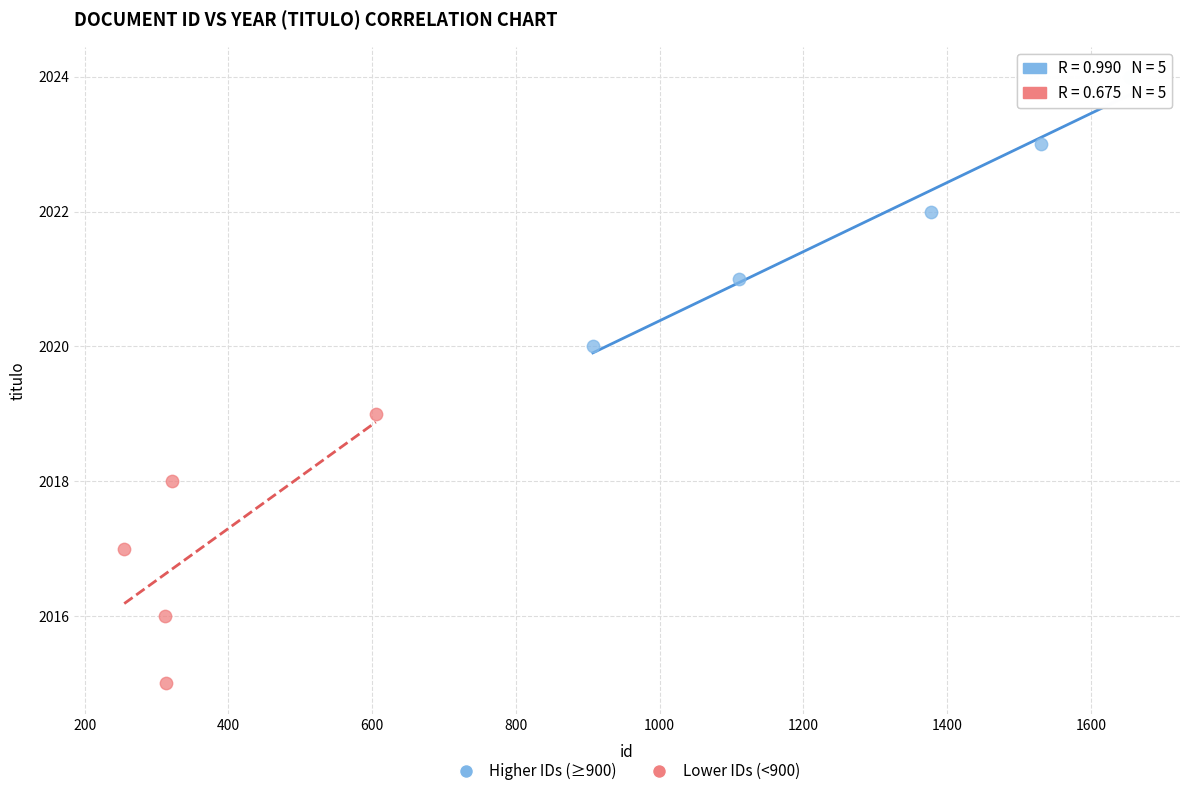

Which series reaches the maximum Y coordinate?

Higher IDs (≥900)